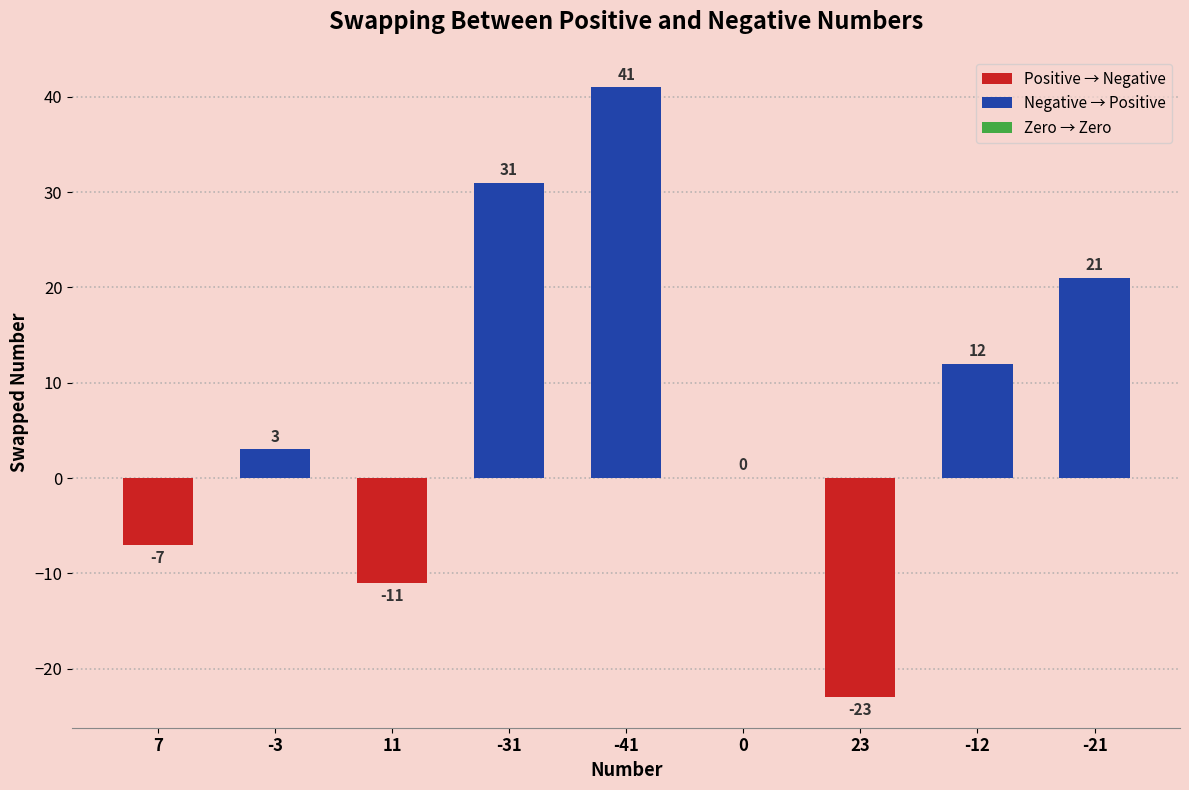

Reading left to right, list all the values displayed in this chart.

-7	3	-11	31	41	0	-23	12	21